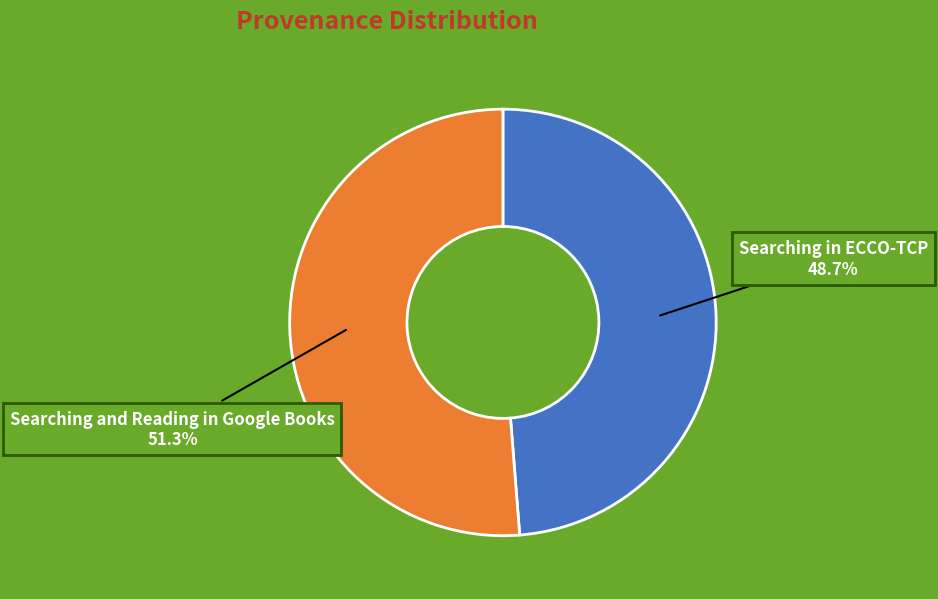

Rank the categories by value from highest to lowest.

Searching and Reading in Google Books, Searching in ECCO-TCP